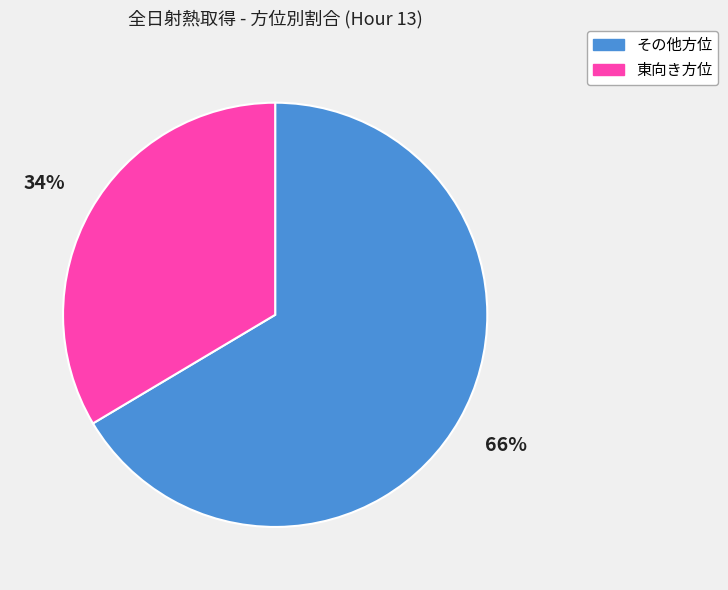

Is there any slice that represents more than half of the pie?

Yes